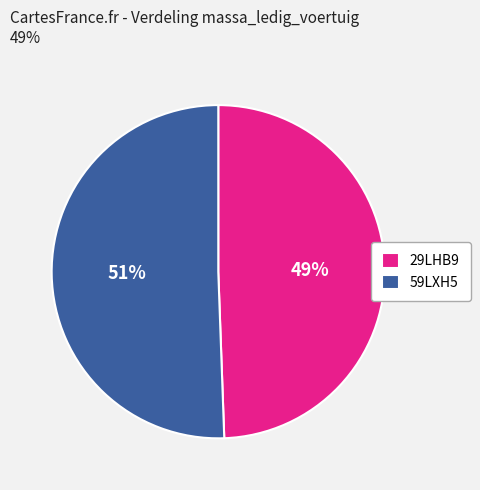

Which category has the biggest portion of the pie?

59LXH5